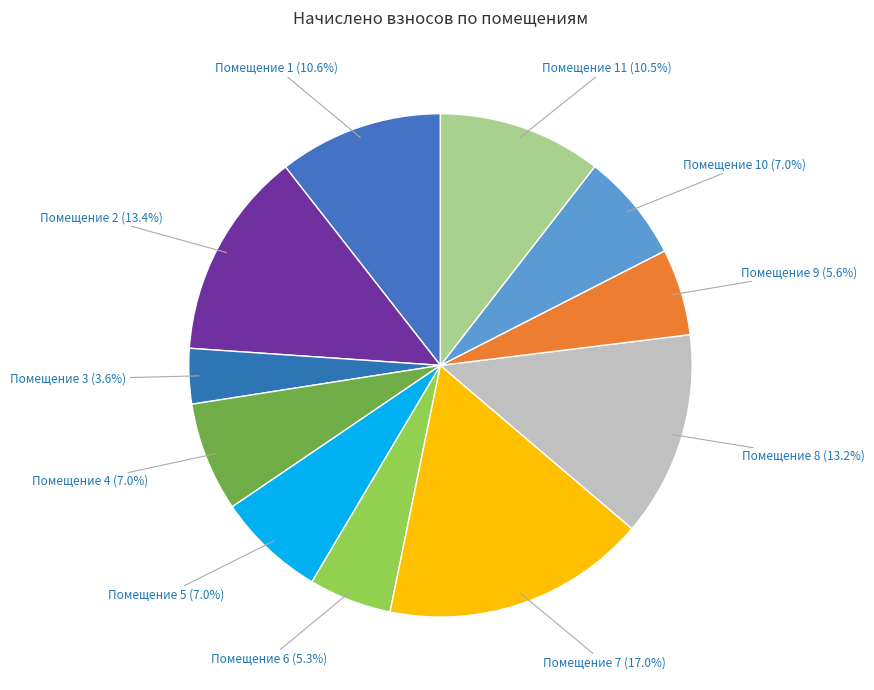

What is the total percentage of Помещение 7 and Помещение 6?

22.3%